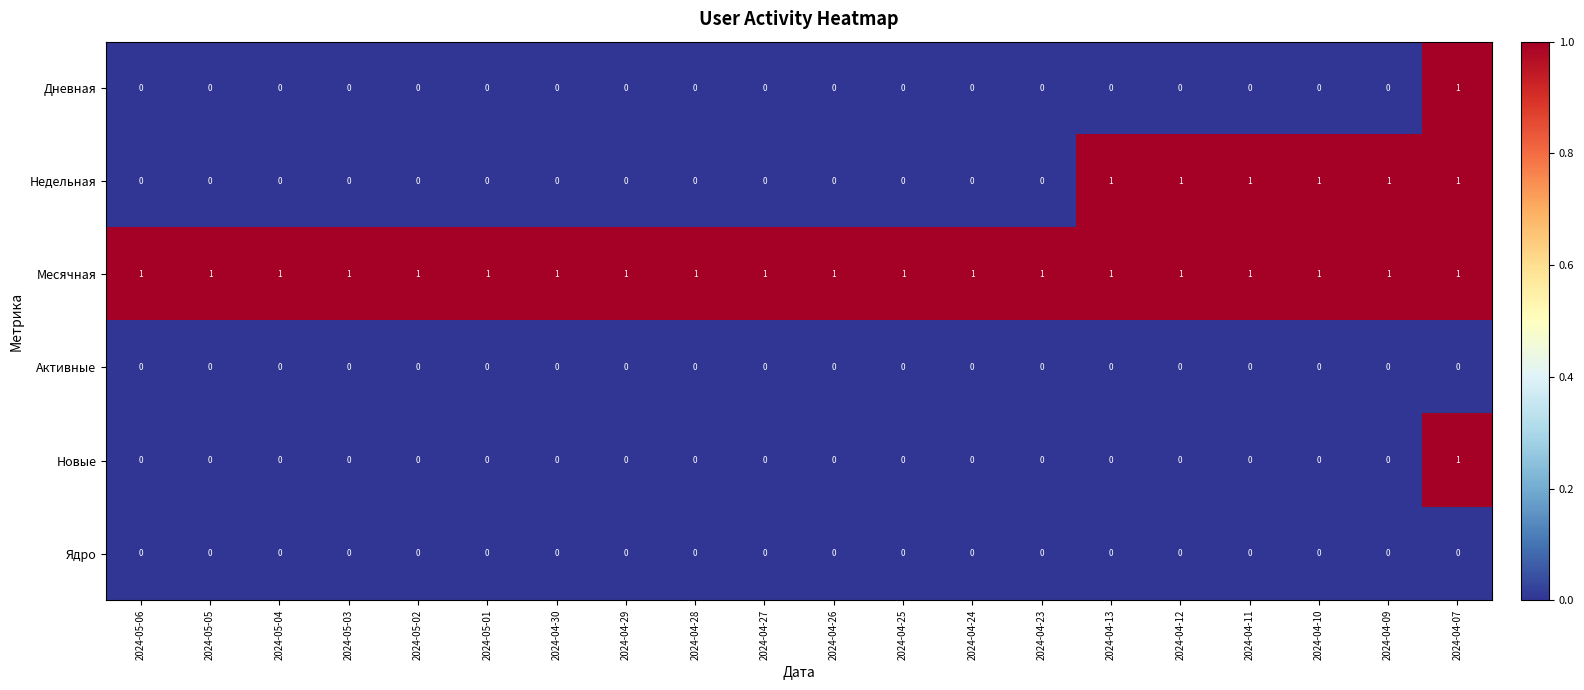

Count the number of data series in this chart.

6